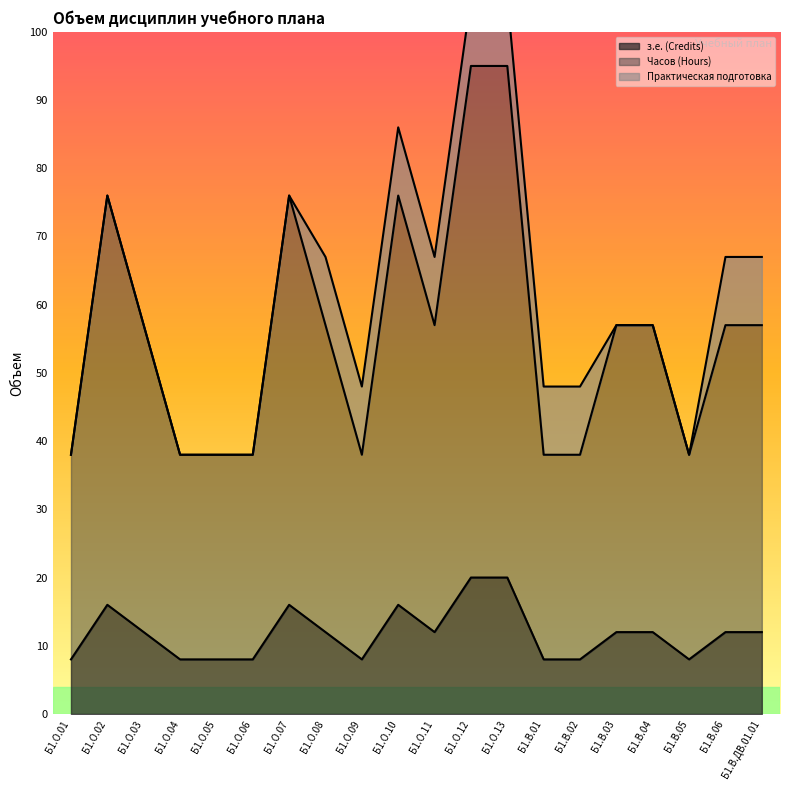

Rank the categories by з.е. (Credits) value from lowest to highest.

Б1.О.01, Б1.О.04, Б1.О.05, Б1.О.06, Б1.О.09, Б1.В.01, Б1.В.02, Б1.В.05, Б1.О.03, Б1.О.08, Б1.О.11, Б1.В.03, Б1.В.04, Б1.В.06, Б1.В.ДВ.01.01, Б1.О.02, Б1.О.07, Б1.О.10, Б1.О.12, Б1.О.13